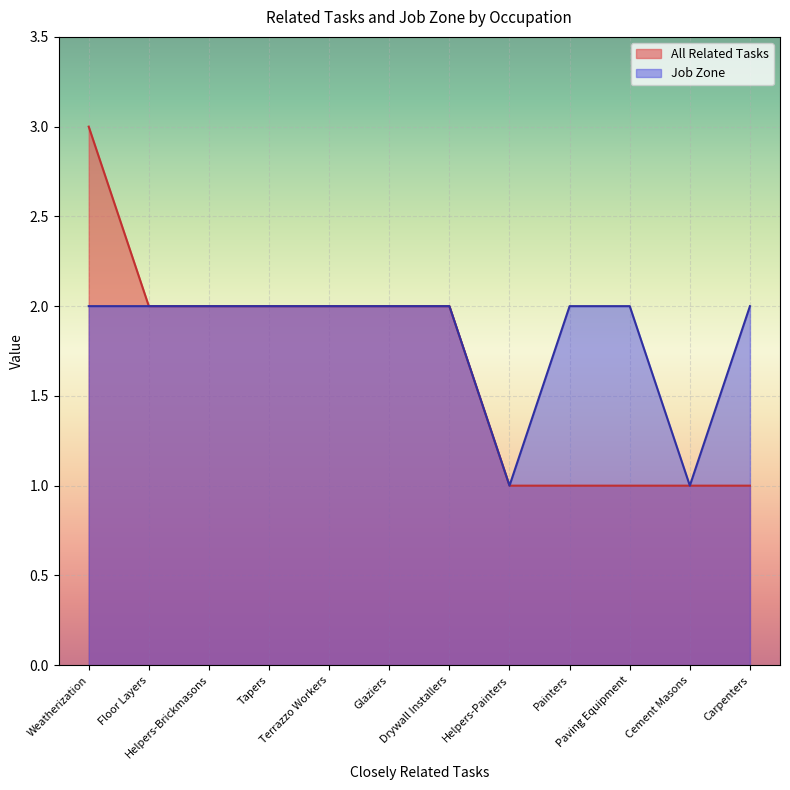

Which series changed the most between Floor Layers and Carpenters?

All Related Tasks